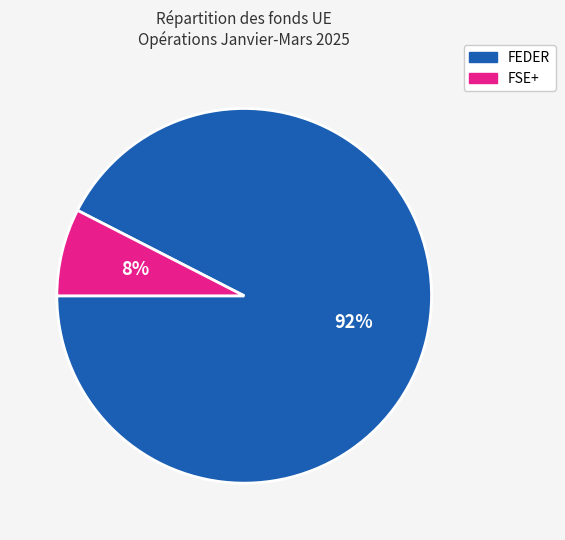

Is there any slice that represents more than half of the pie?

Yes